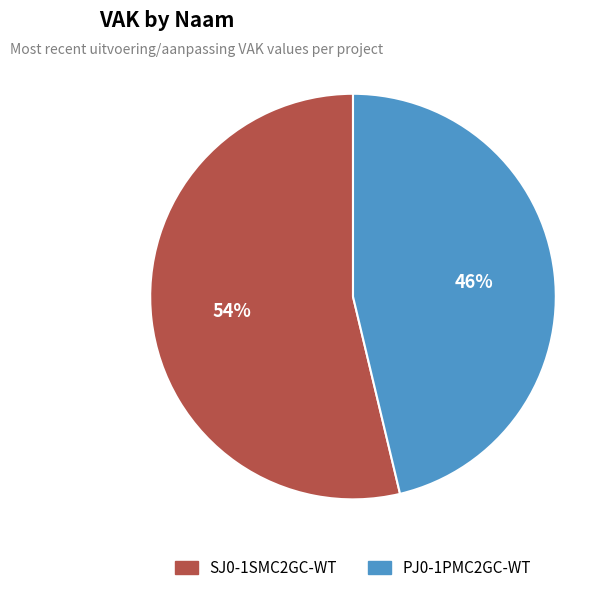

To the nearest percent, what portion does SJ0-1SMC2GC-WT represent?

54%